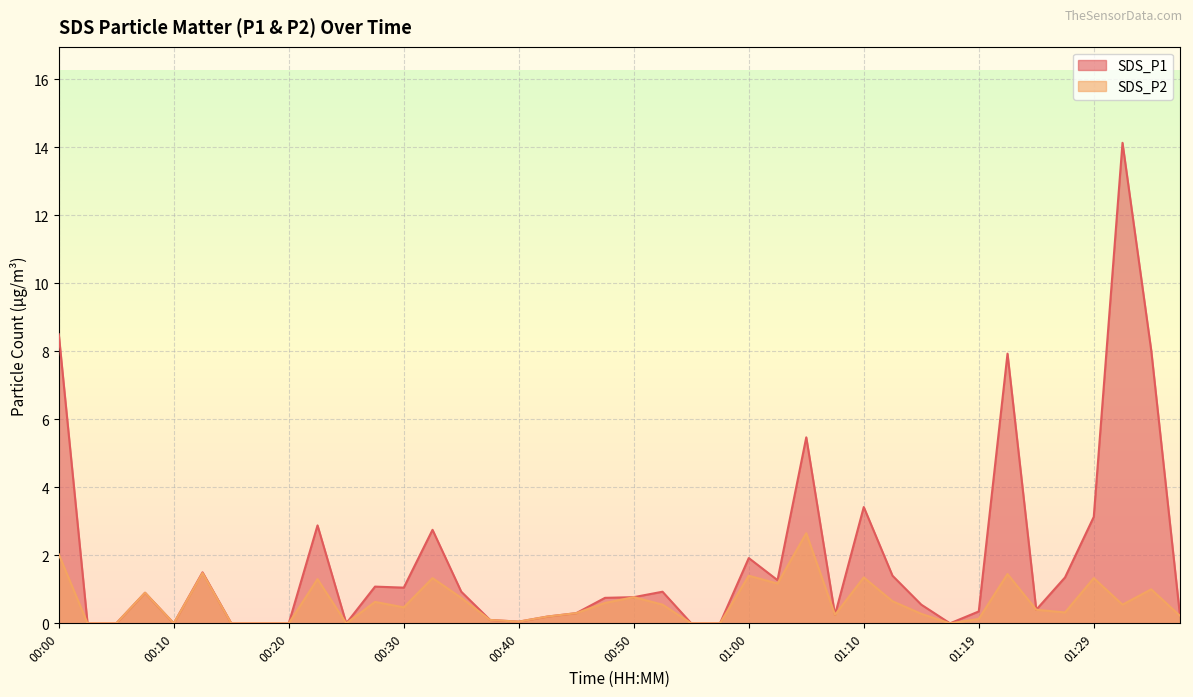

True or false: SDS_P2 and SDS_P1 intersect in this chart.

False